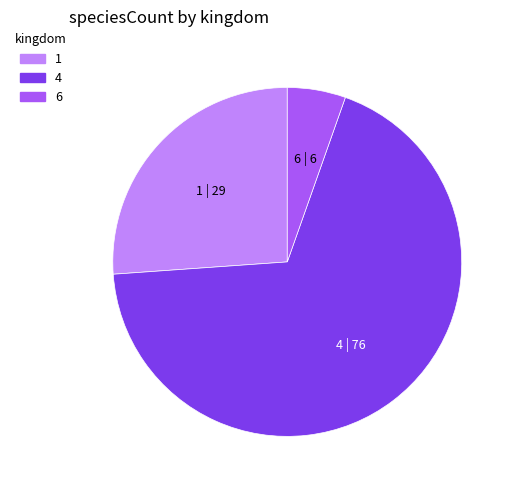

Does any single category account for the majority?

Yes